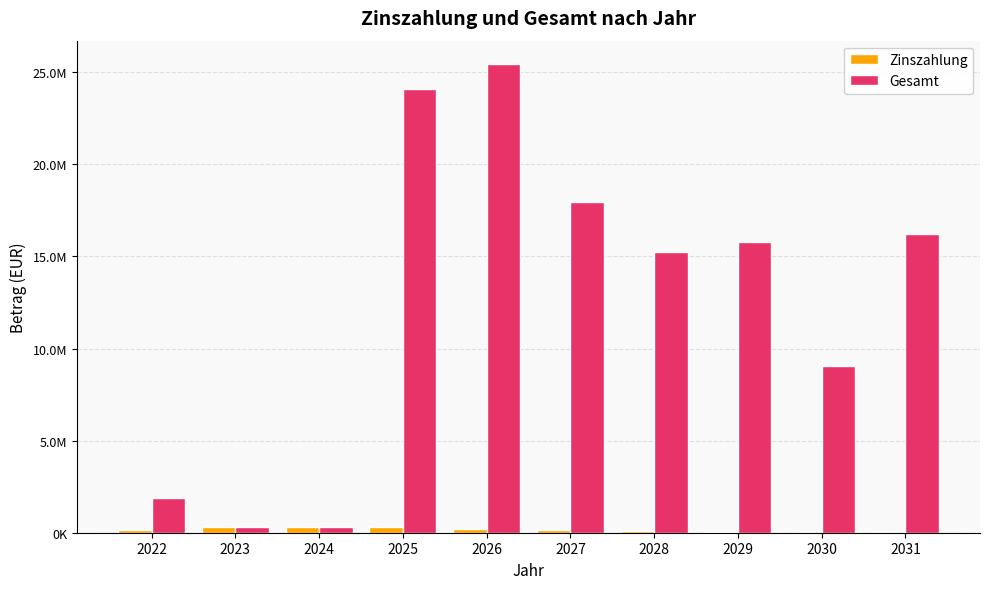

Are the bars grouped side by side (vs. stacked)?

Yes